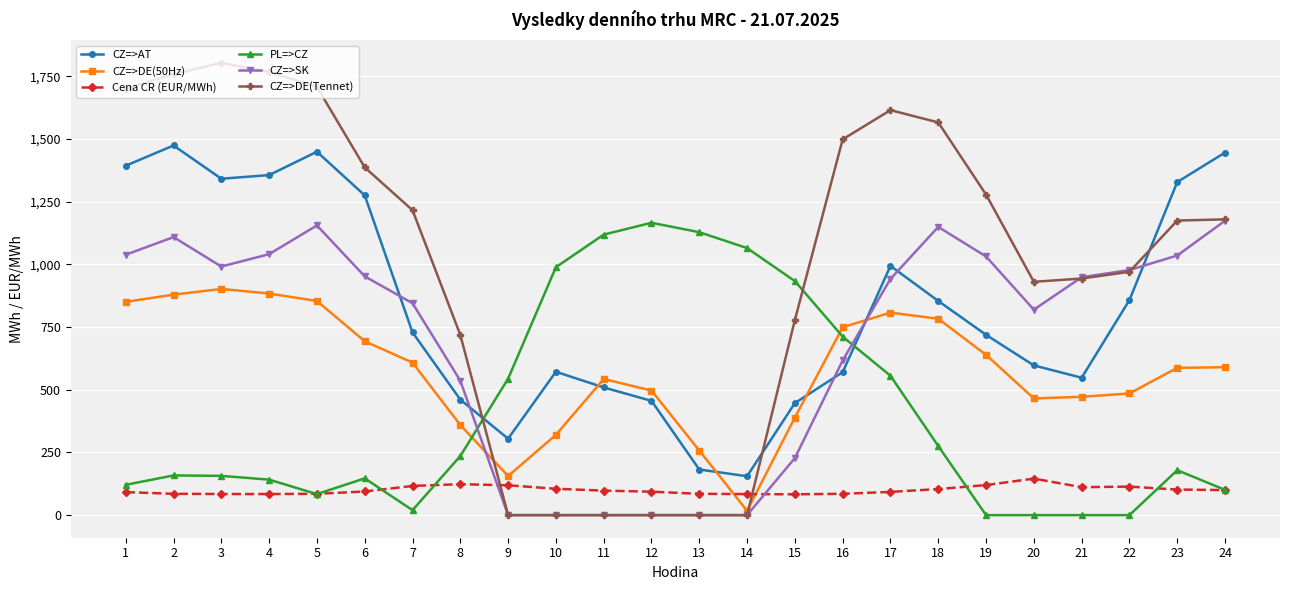

How many lines are shown in the chart?

6